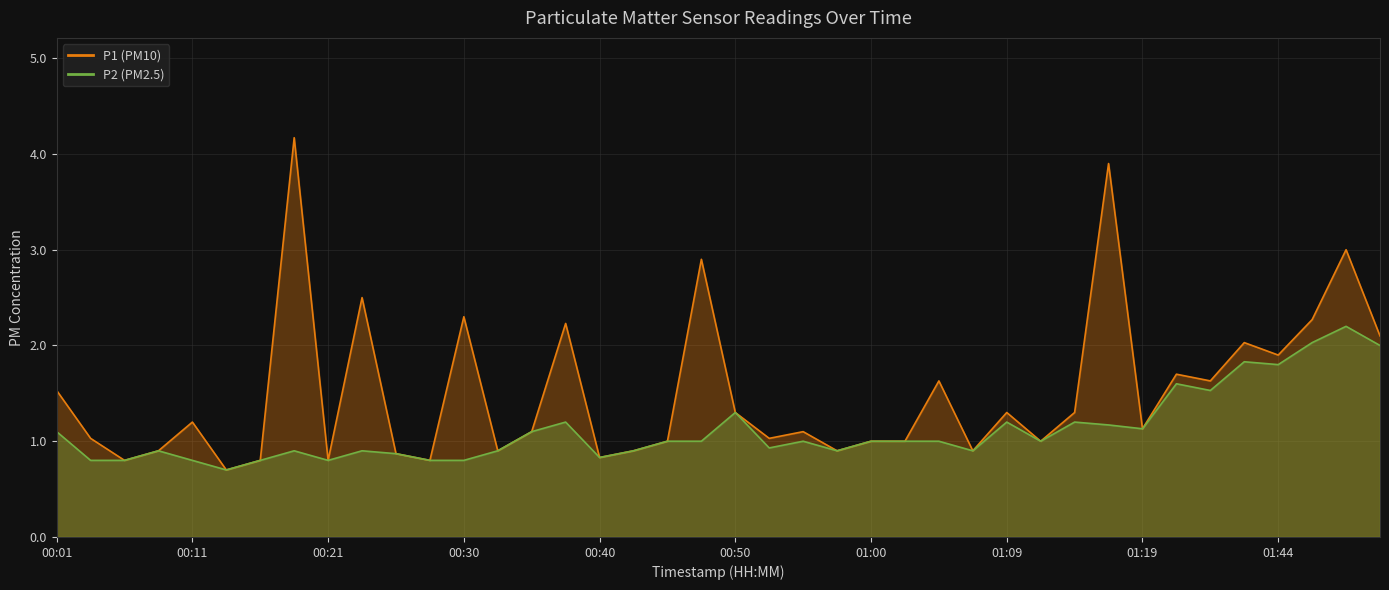

How many lines are shown in the chart?

2